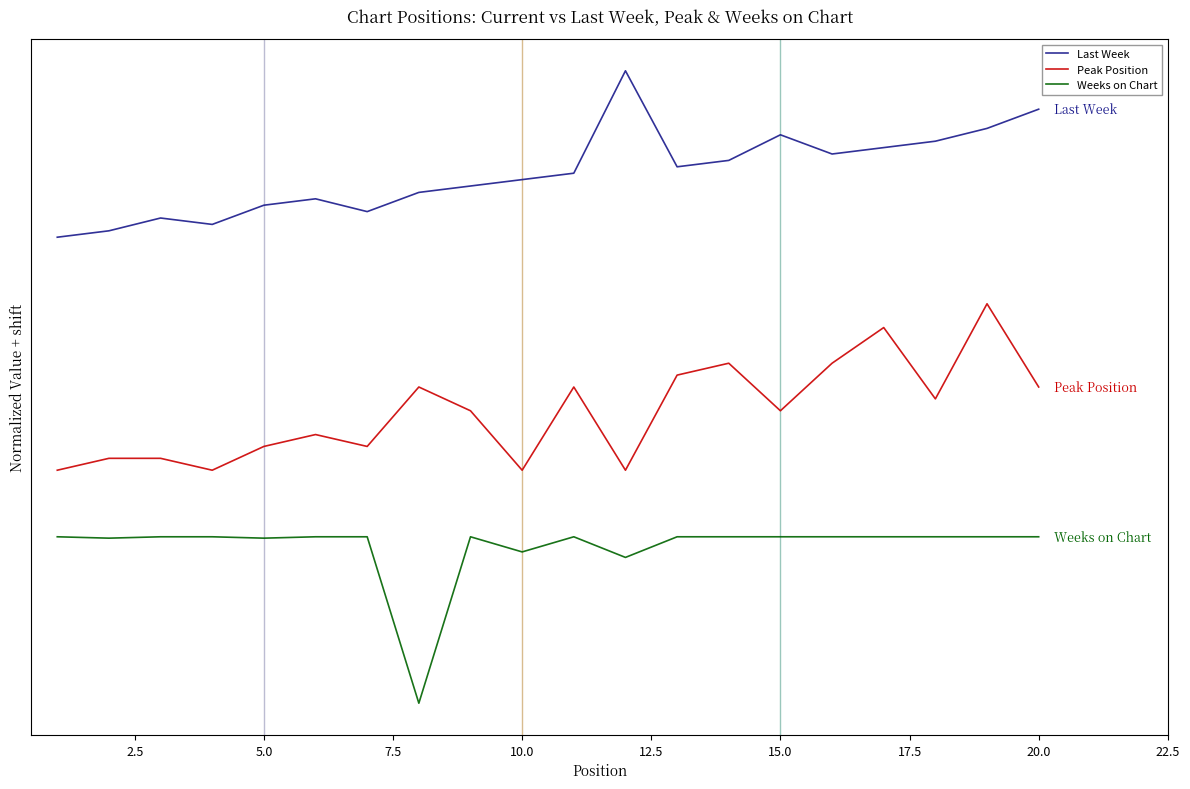

What is the value of the Peak Position point at the 16th from the left?

0.5